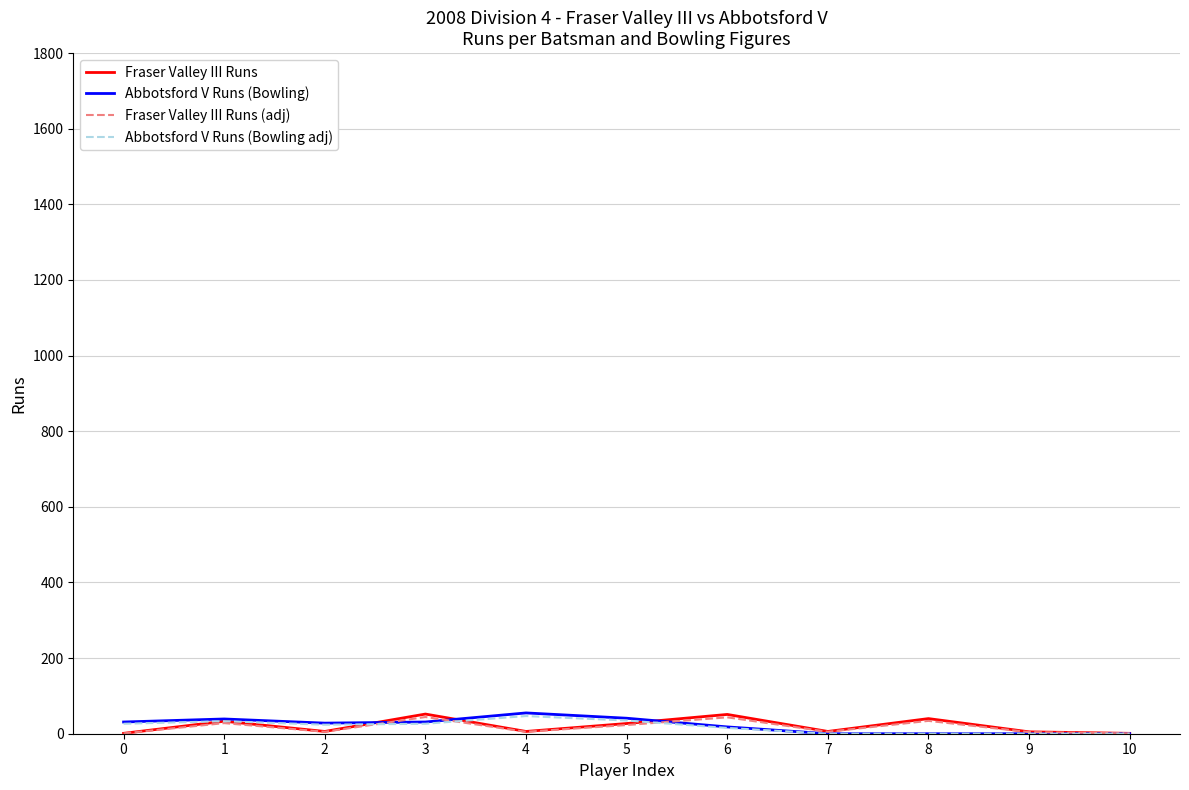

What is the maximum value for Fraser Valley III Runs?

52.0